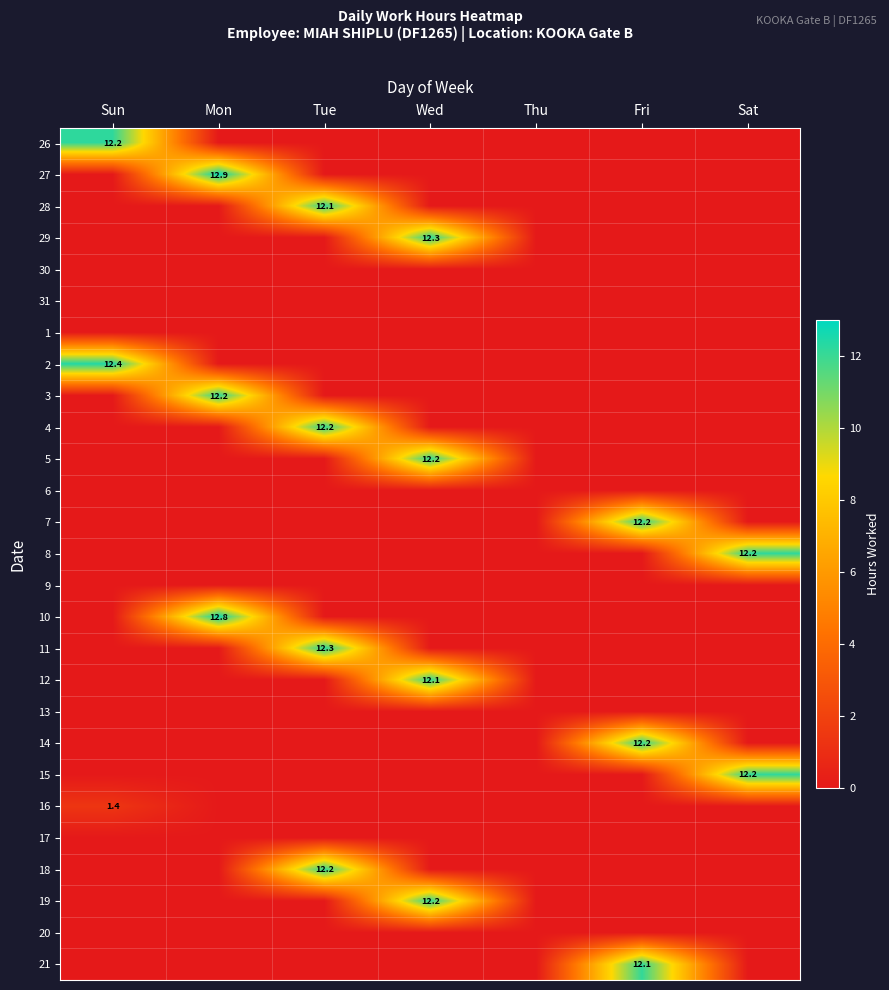

Which has a higher value, Fri or Sat?

Fri